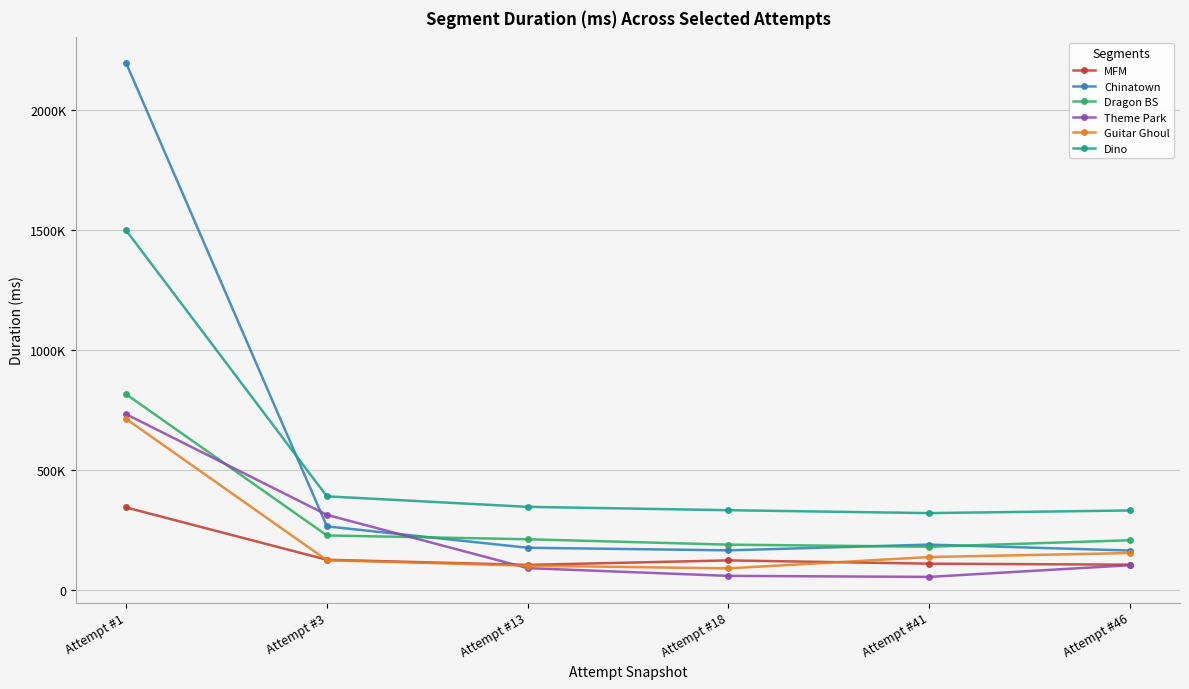

What are all the series names shown in the legend?

MFM, Chinatown, Dragon BS, Theme Park, Guitar Ghoul, Dino